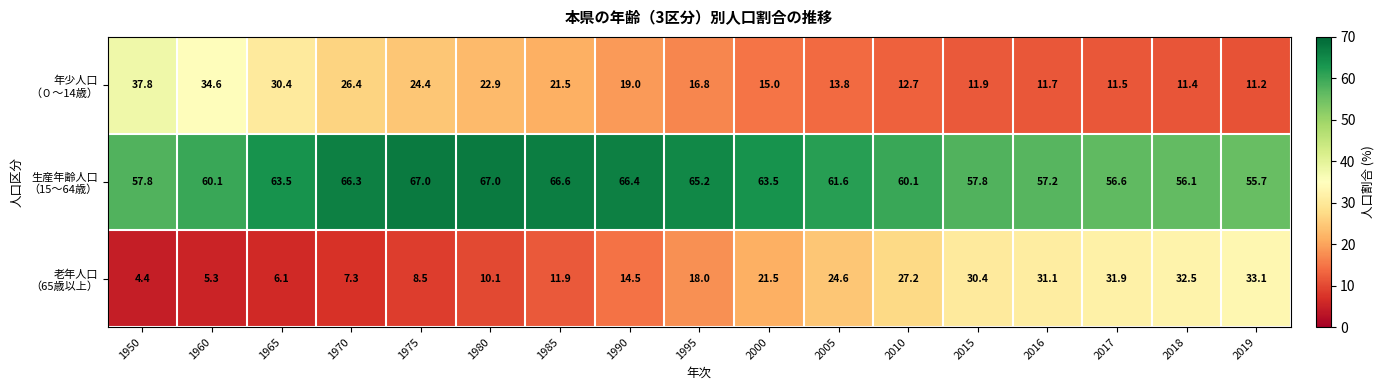

What is the total value across all series at 2015?

100.1